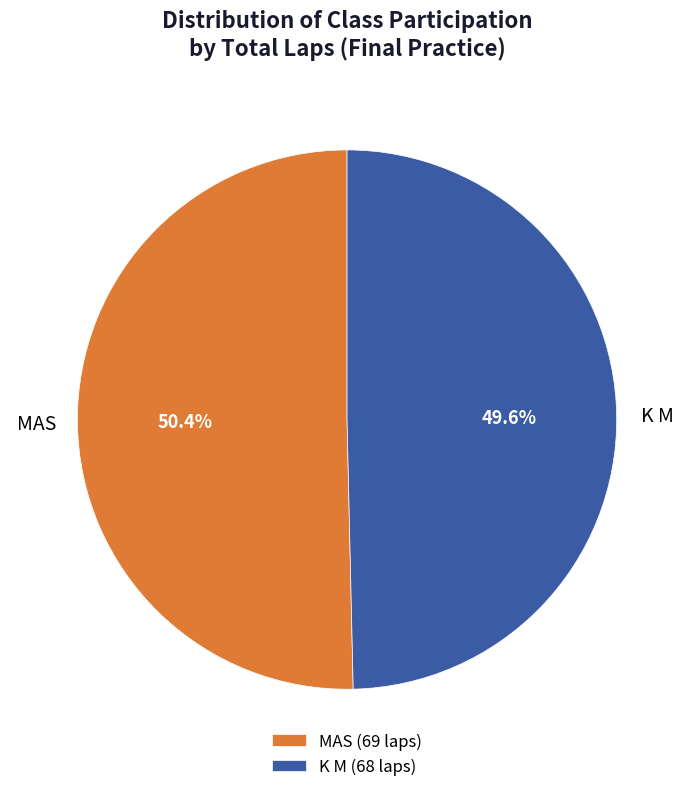

What percentage is the MAS slice, to the nearest percent?

50%